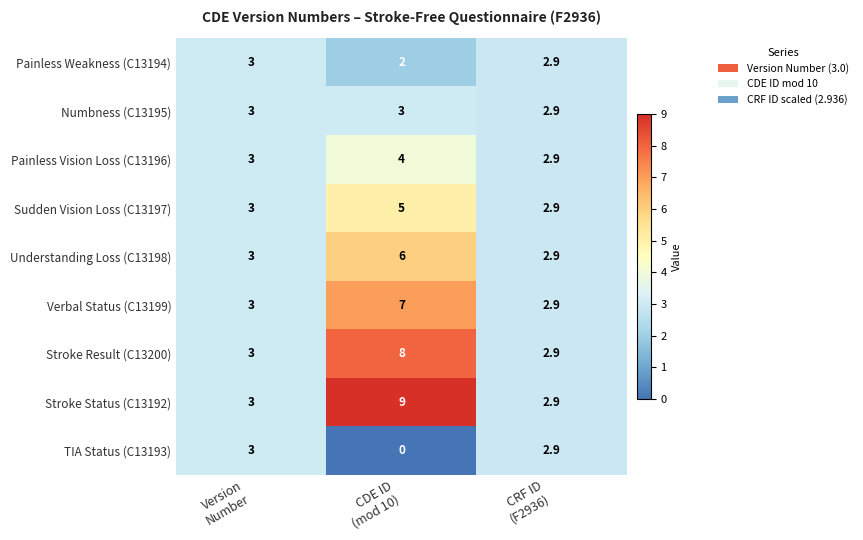

At CDE ID
(mod 10), list the series in order from largest to smallest.

Stroke Status (C13192), Stroke Result (C13200), Verbal Status (C13199), Understanding Loss (C13198), Sudden Vision Loss (C13197), Painless Vision Loss (C13196), Numbness (C13195), Painless Weakness (C13194), TIA Status (C13193)